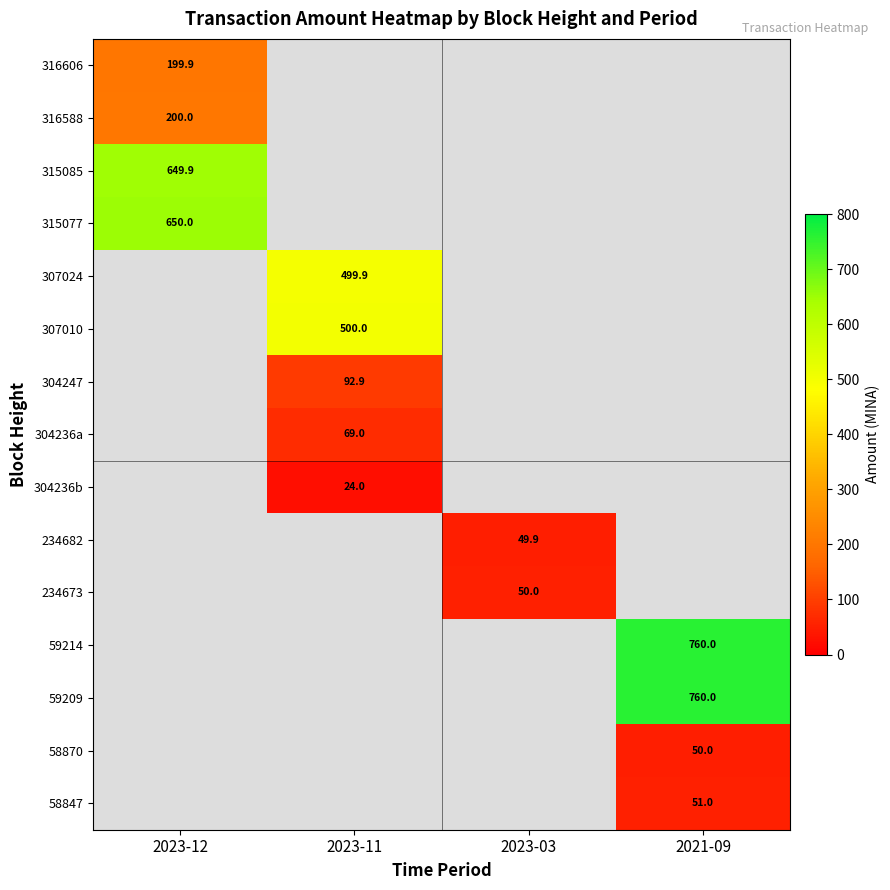

The 315085 series shows 247.6 at 2023-12. True or false?

False